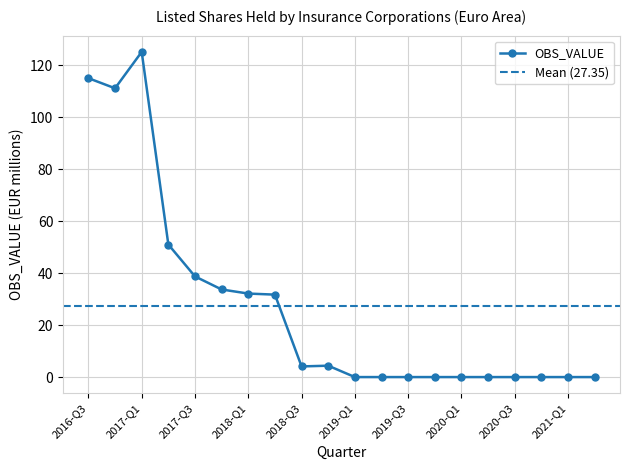

Where is the first local maximum?

2017-Q1